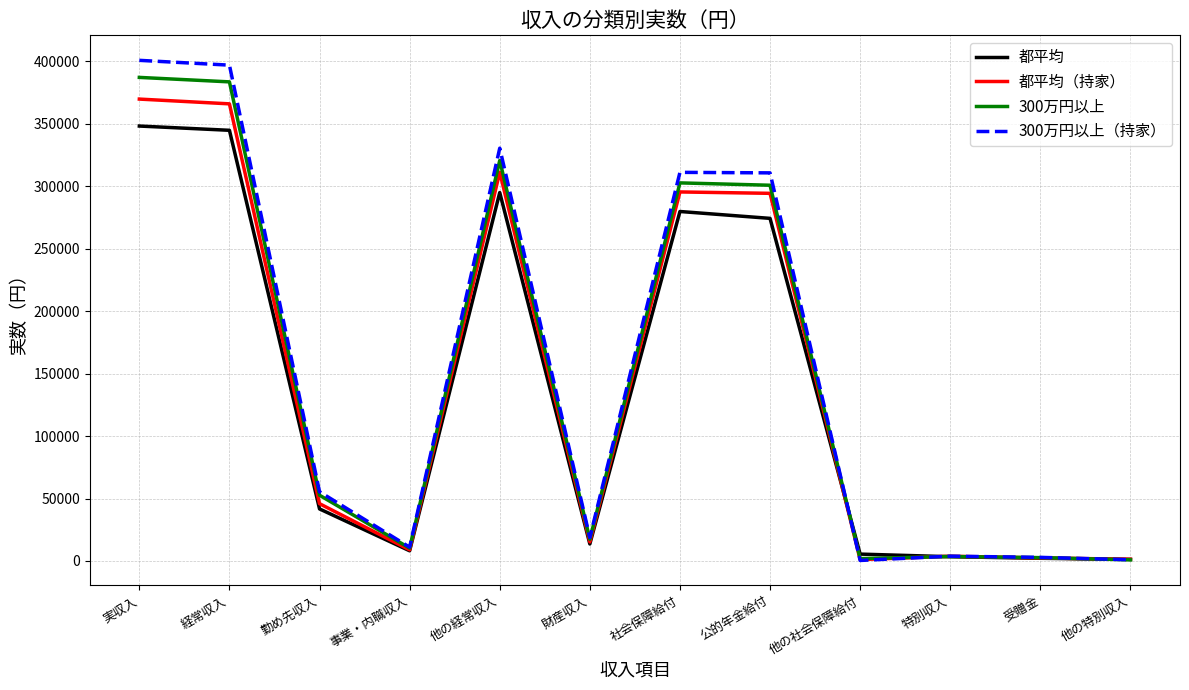

At which label is 都平均（持家） closest to 185405?

公的年金給付